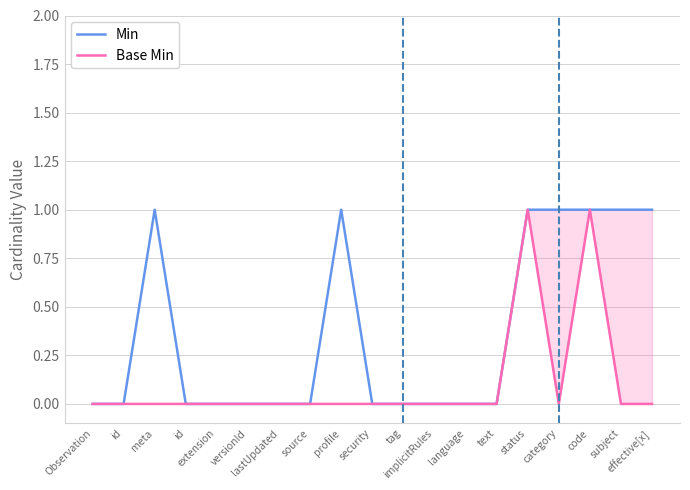

What are all the series names shown in the legend?

Min, Base Min